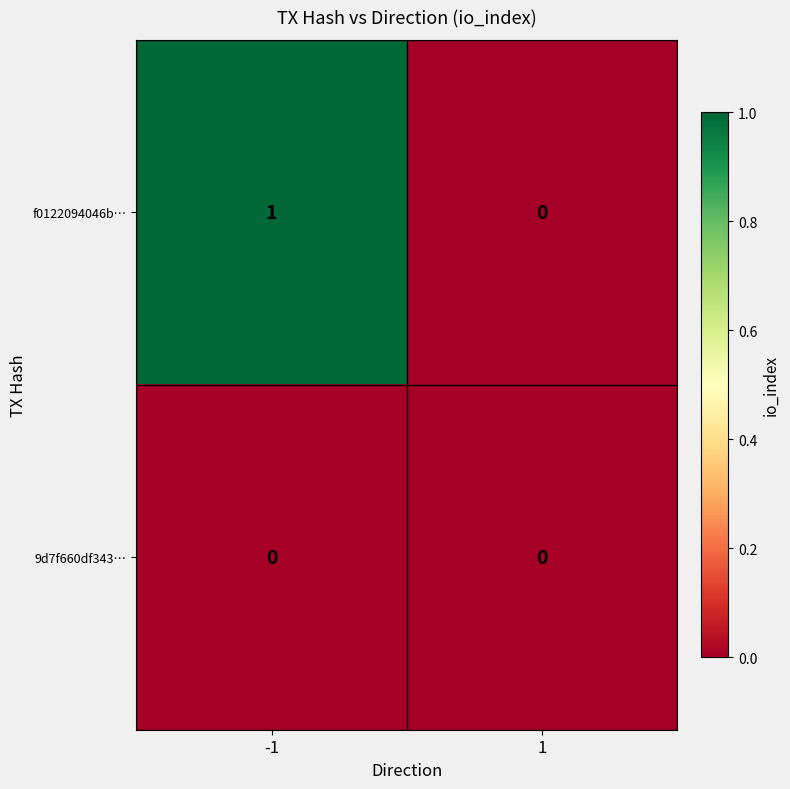

Is it true that f0122094046b… equals 0 at -1?

False